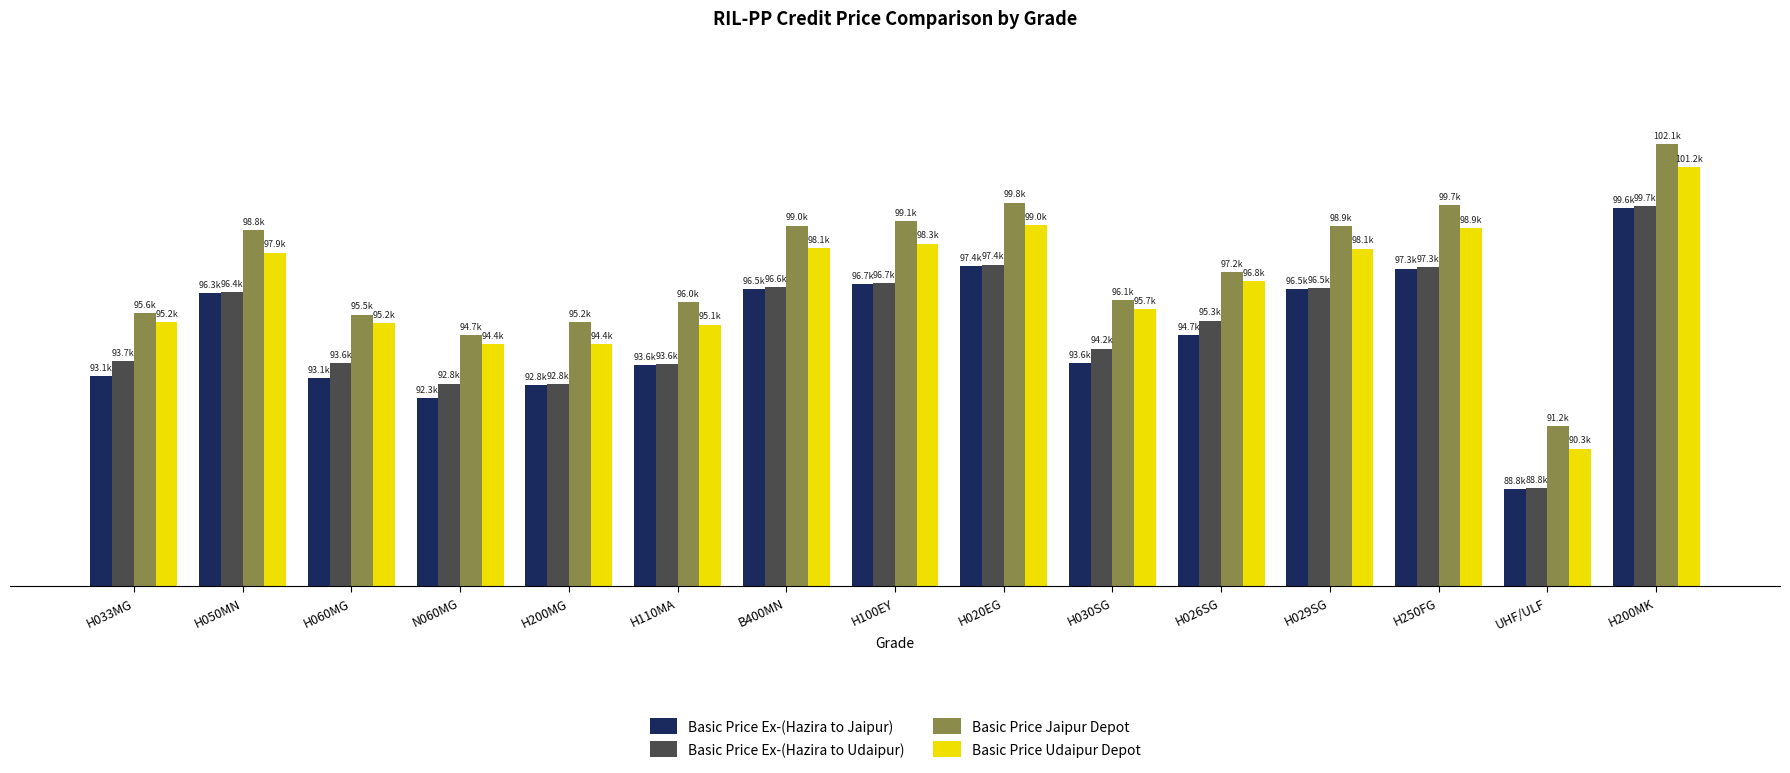

What are all the series names shown in the legend?

Basic Price Ex-(Hazira to Jaipur), Basic Price Ex-(Hazira to Udaipur), Basic Price Jaipur Depot, Basic Price Udaipur Depot